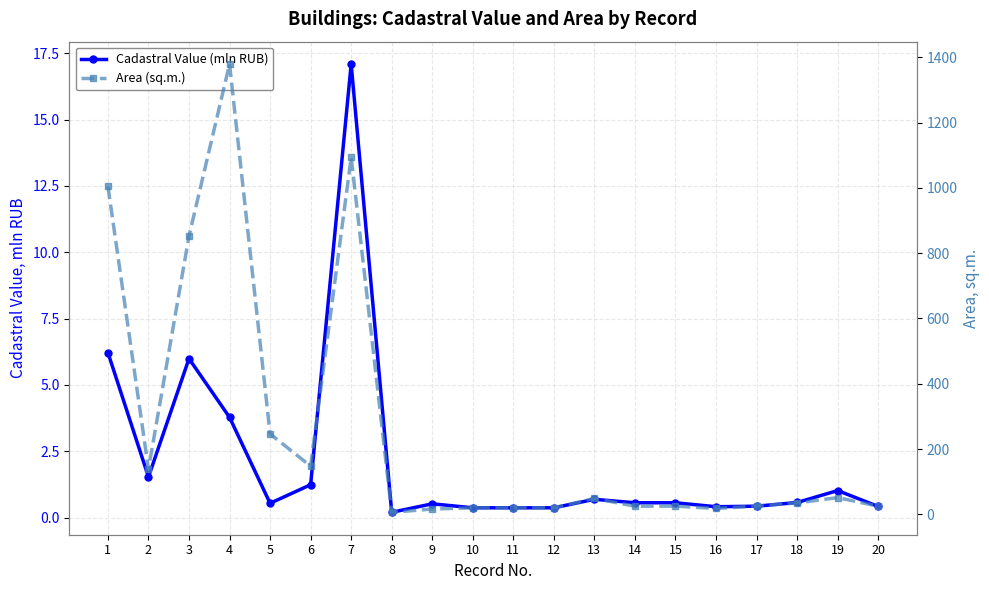

What is the lowest value of the Area (sq.m.) series?

6.3